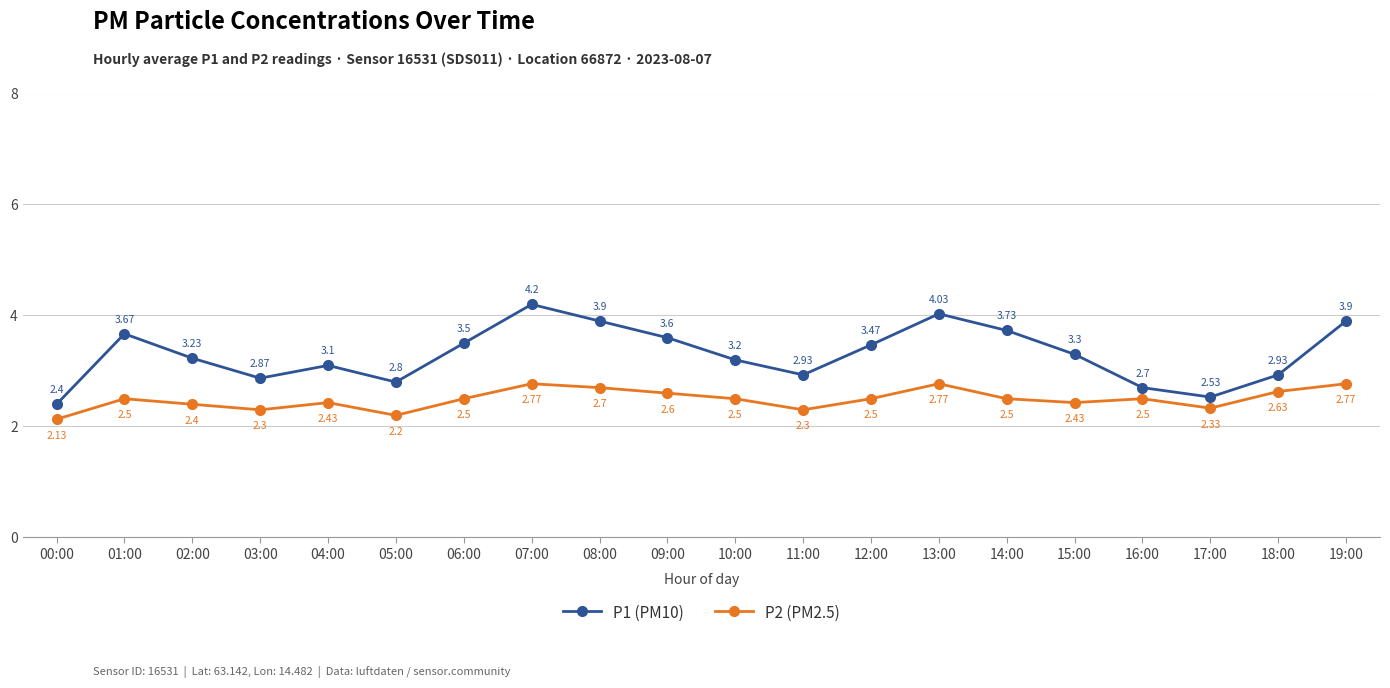

What is the sum of all P1 (PM10) values?

66.0